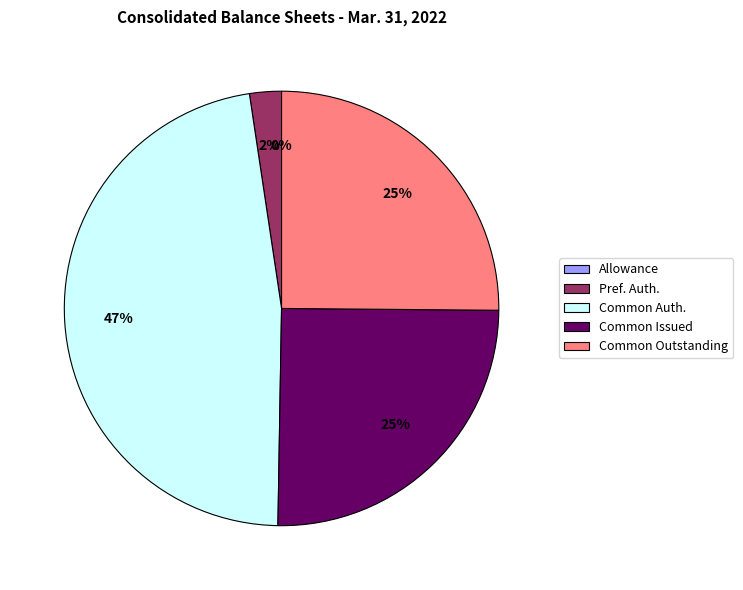

To the nearest percent, what is the average slice percentage?

20%